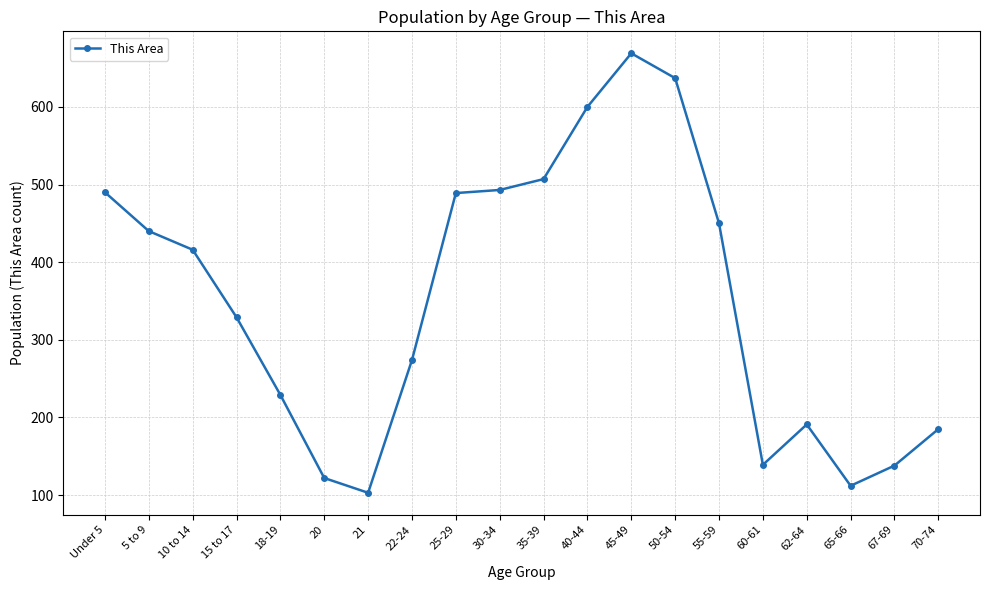

What is the difference between the second highest and second lowest values?

525